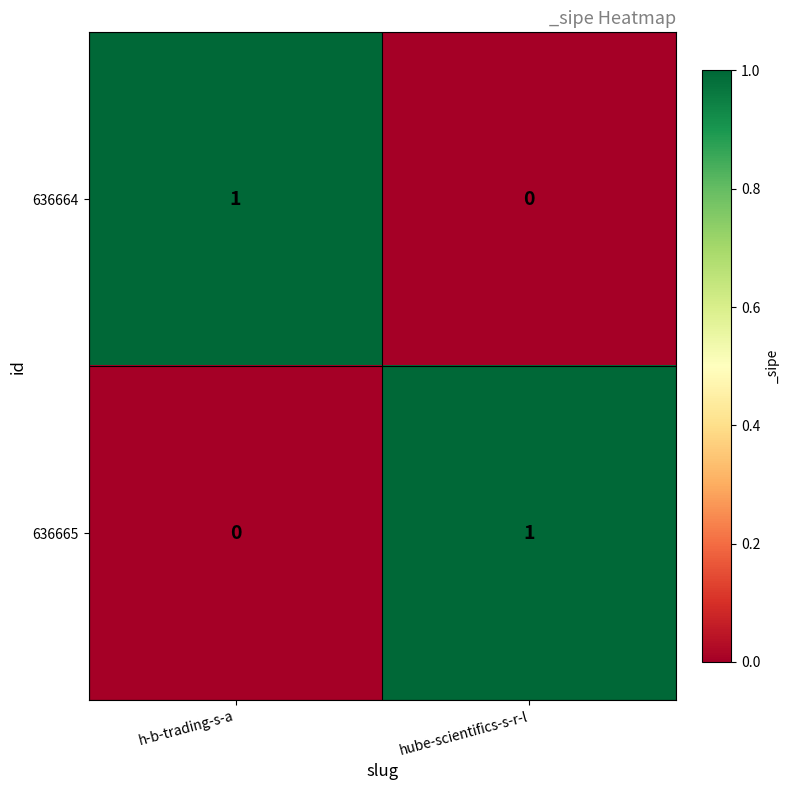

How many values in 636664 are above zero?

1